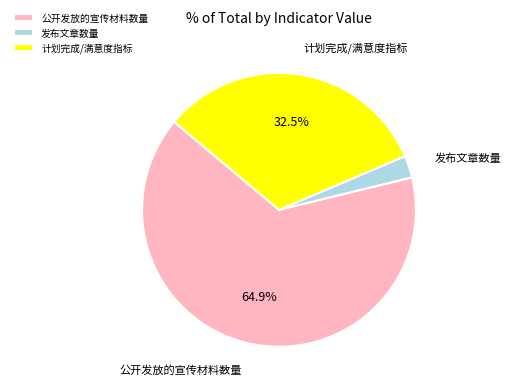

Rank the categories by value from highest to lowest.

公开发放的宣传材料数量, 计划完成/满意度指标, 发布文章数量